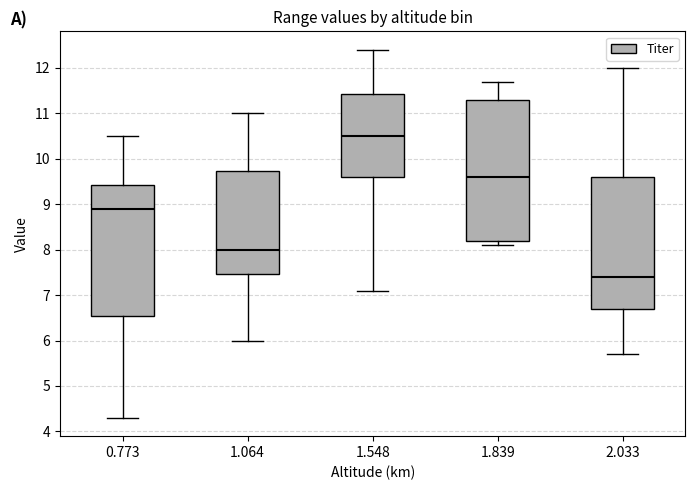

Which box's median line is the lowest?

2.033